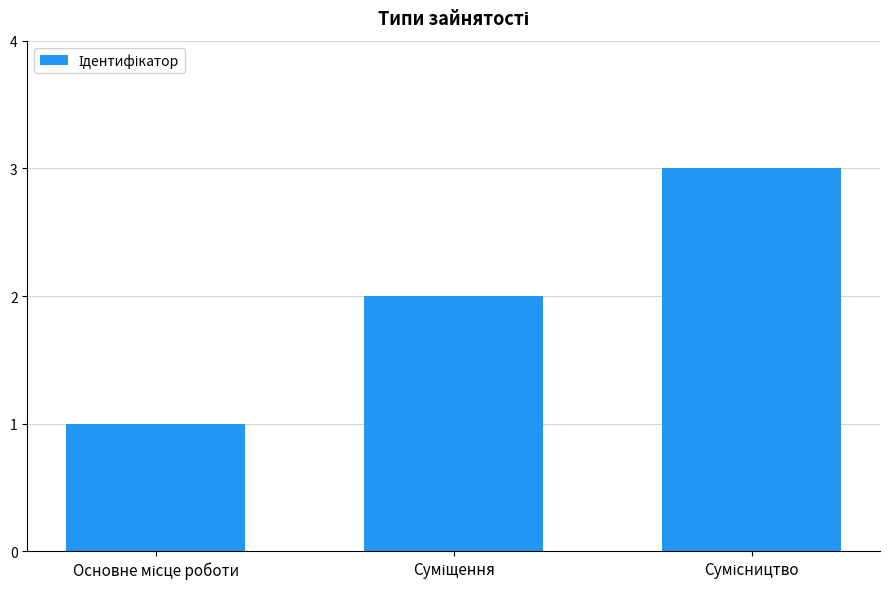

What is the sum of all values?

6